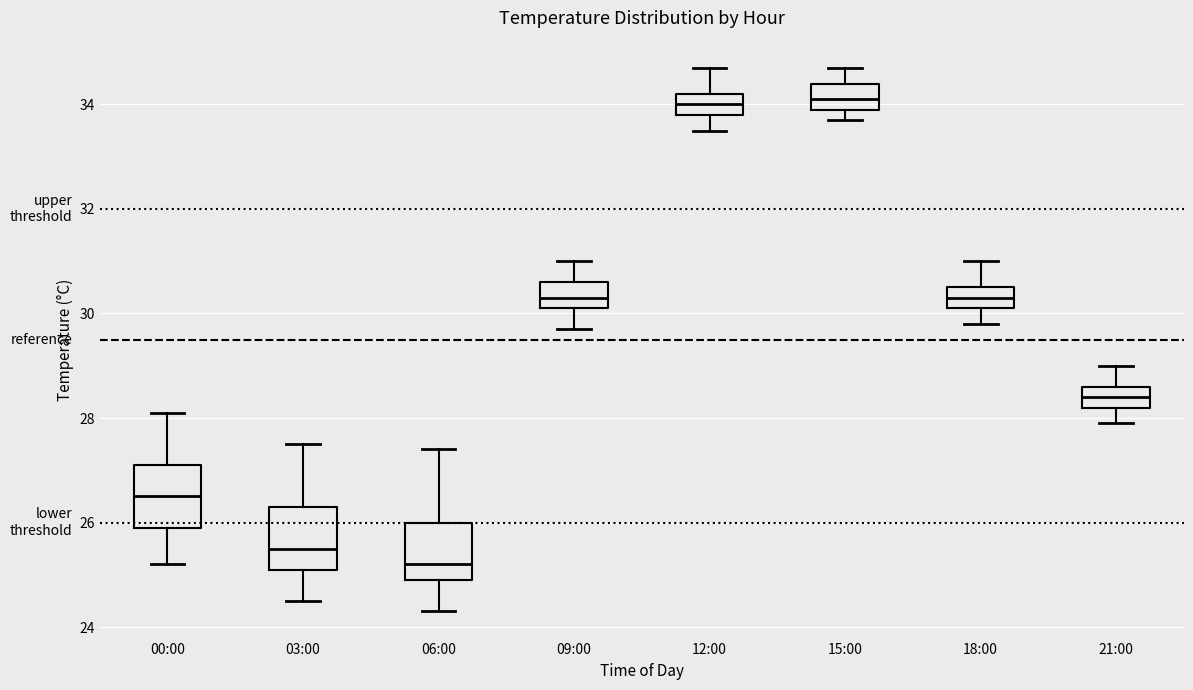

Reading left to right, read every box against the y-axis: the position of its median line, the range the box covers, and the ends of its whiskers. The values are not printed on the chart, so give them approximately, as read against the axis.

00:00: median 26.6, box 26.0 to 27.2, whiskers 25.2 to 28.2
03:00: median 25.6, box 25.2 to 26.4, whiskers 24.6 to 27.6
06:00: median 25.2, box 25.0 to 26.0, whiskers 24.4 to 27.4
09:00: median 30.4, box 30.2 to 30.6, whiskers 29.8 to 31.0
12:00: median 34.0, box 33.8 to 34.2, whiskers 33.6 to 34.8
15:00: median 34.2, box 34.0 to 34.4, whiskers 33.8 to 34.8
18:00: median 30.4, box 30.2 to 30.6, whiskers 29.8 to 31.0
21:00: median 28.4, box 28.2 to 28.6, whiskers 28.0 to 29.0